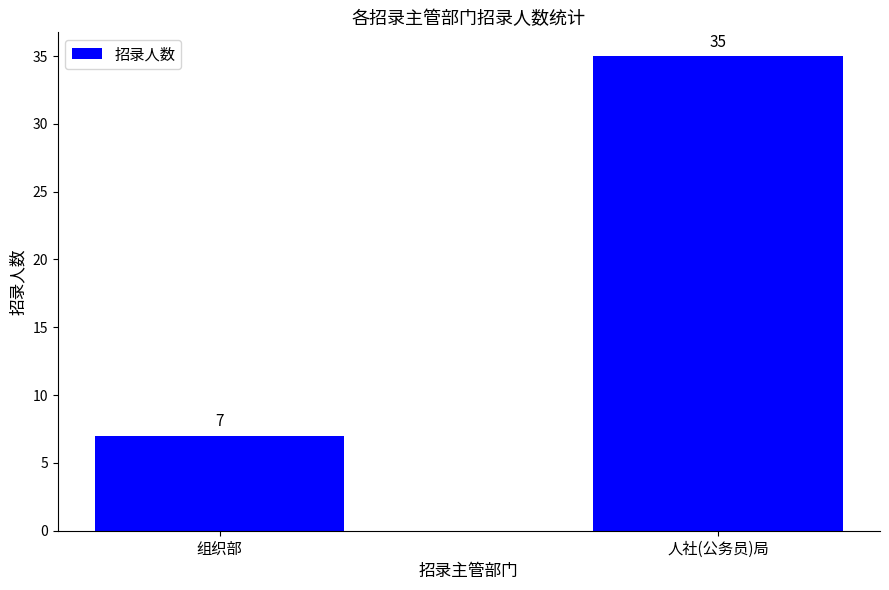

What is the change in value from 组织部 to 人社(公务员)局?

+28